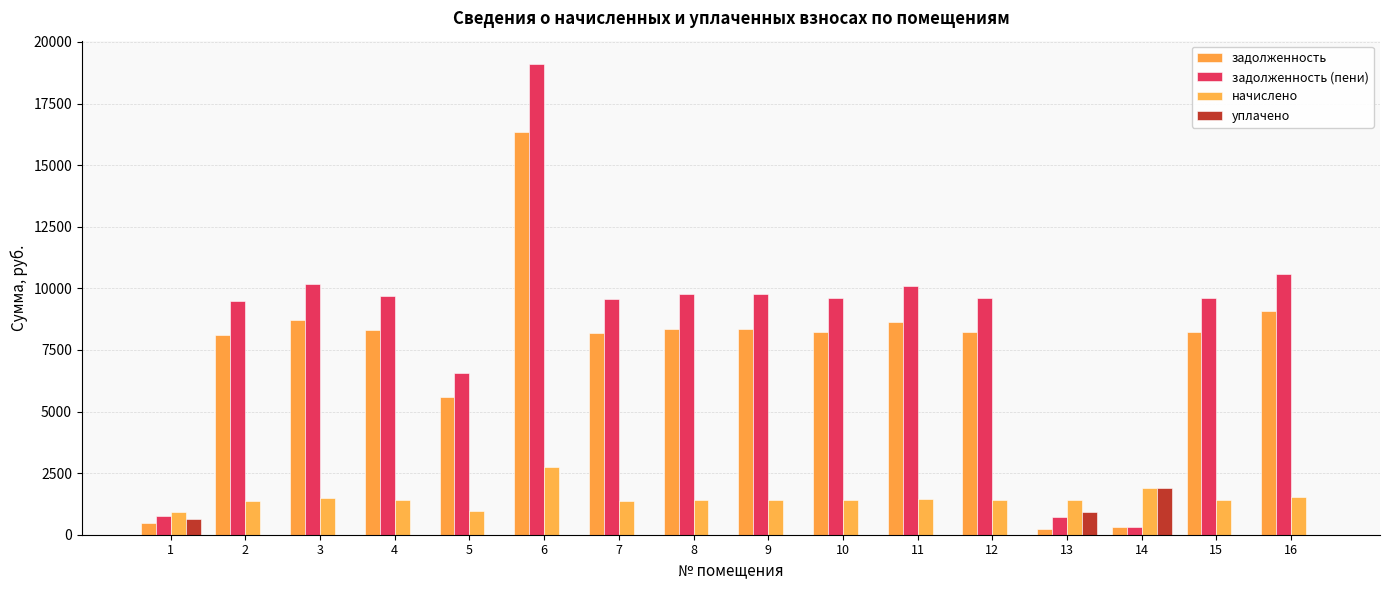

What value does the начислено series have at 14?

1879.2